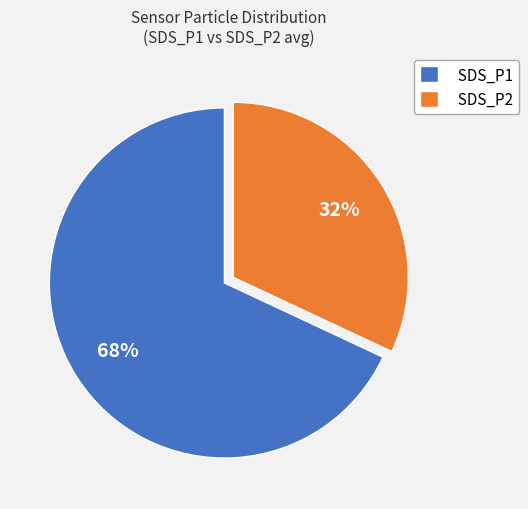

The SDS_P1 slice represents 62% of the pie. True or false?

False